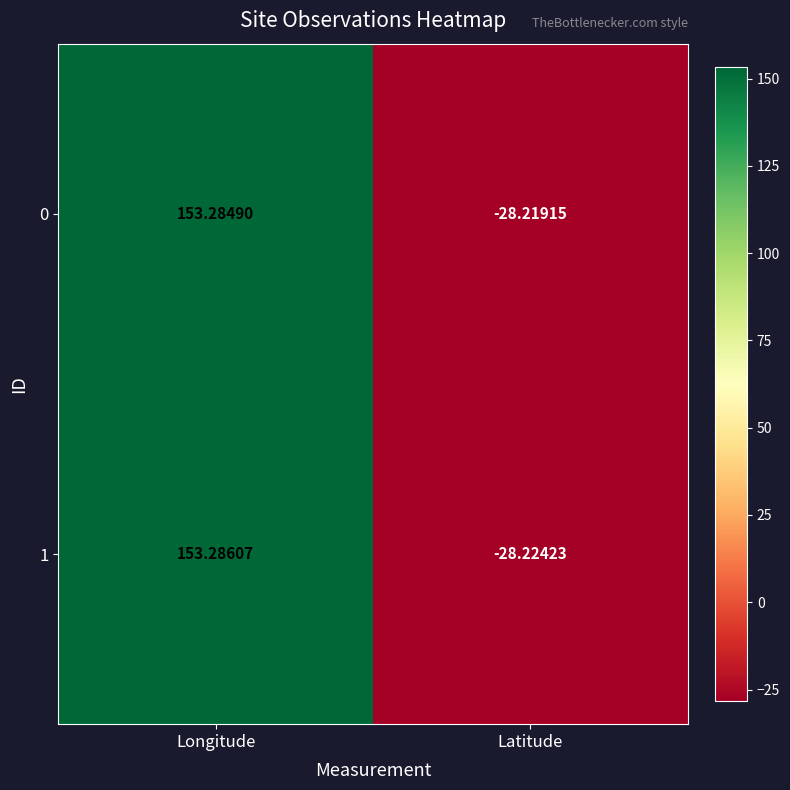

Where does the 0 series first go above 153?

Longitude